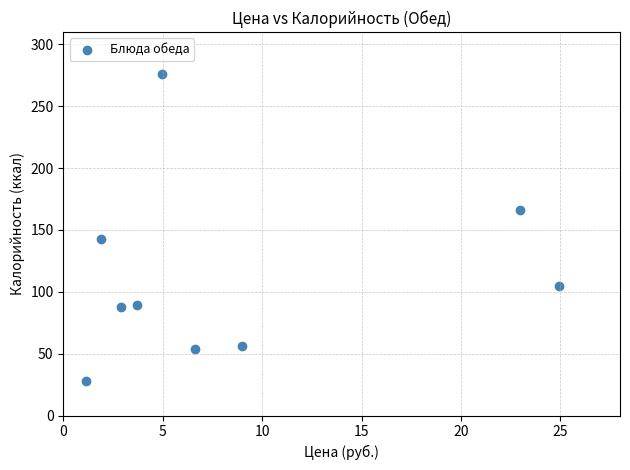

What is the range of Y values (max minus min)?

247.7